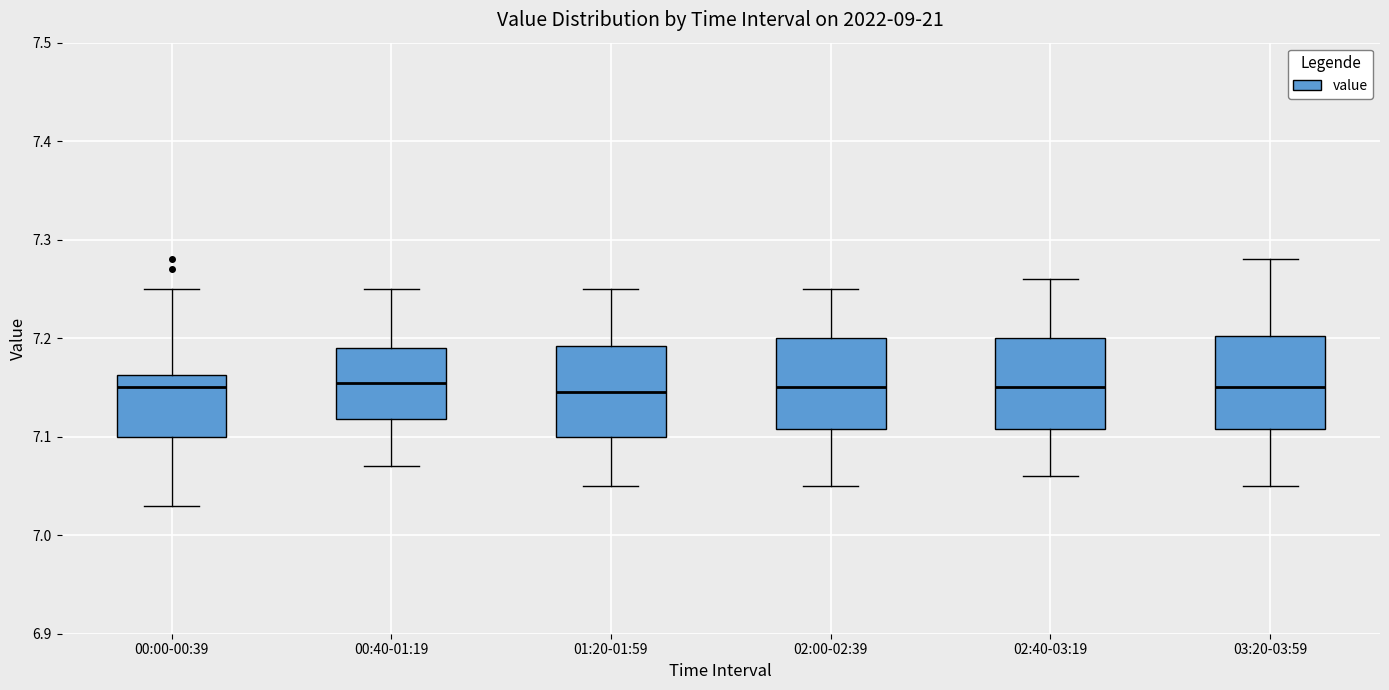

Where does the upper whisker of the box for 00:40-01:19 end on the y-axis? The values are not printed on the chart, so give them approximately, as read against the axis.

7.25